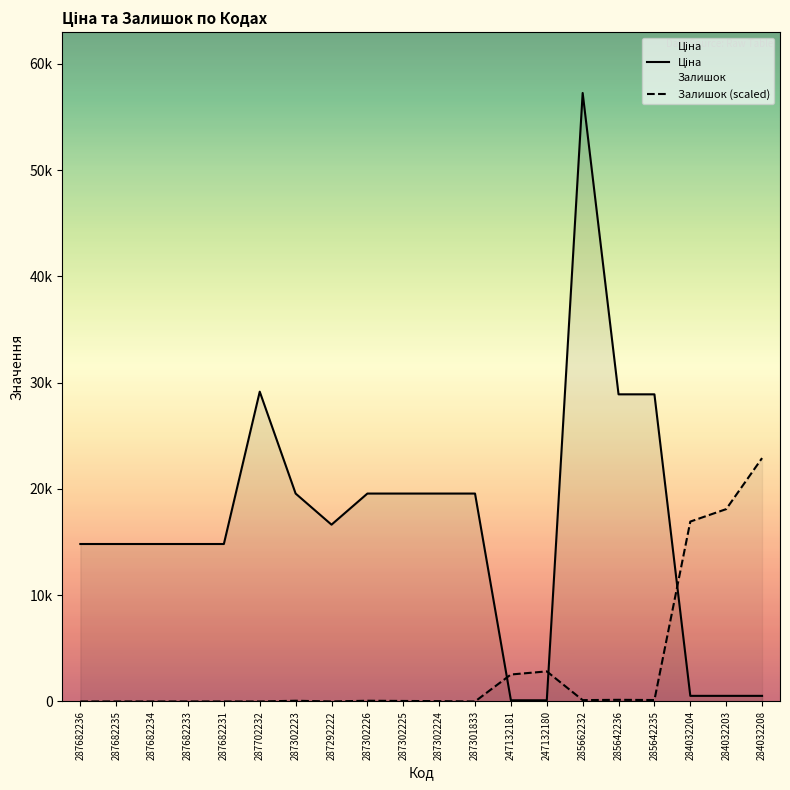

Which series changed the most between 285662232 and 284032204?

Ціна